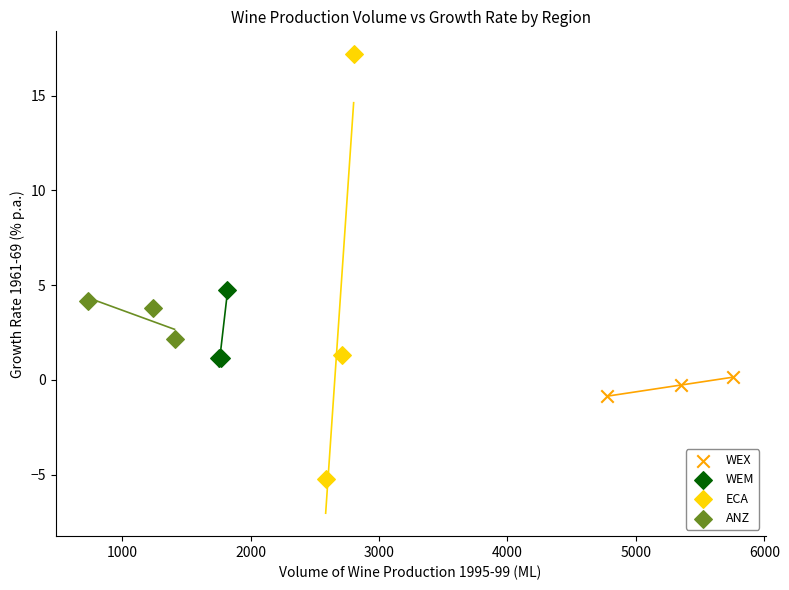

Which series contains the highest Y value?

ECA